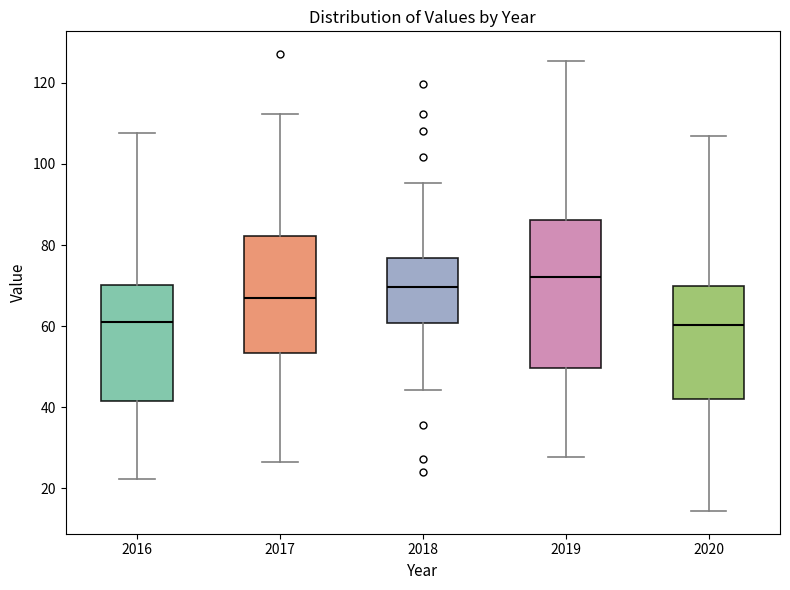

Which box is the tallest, from its lower edge to its upper edge?

2019